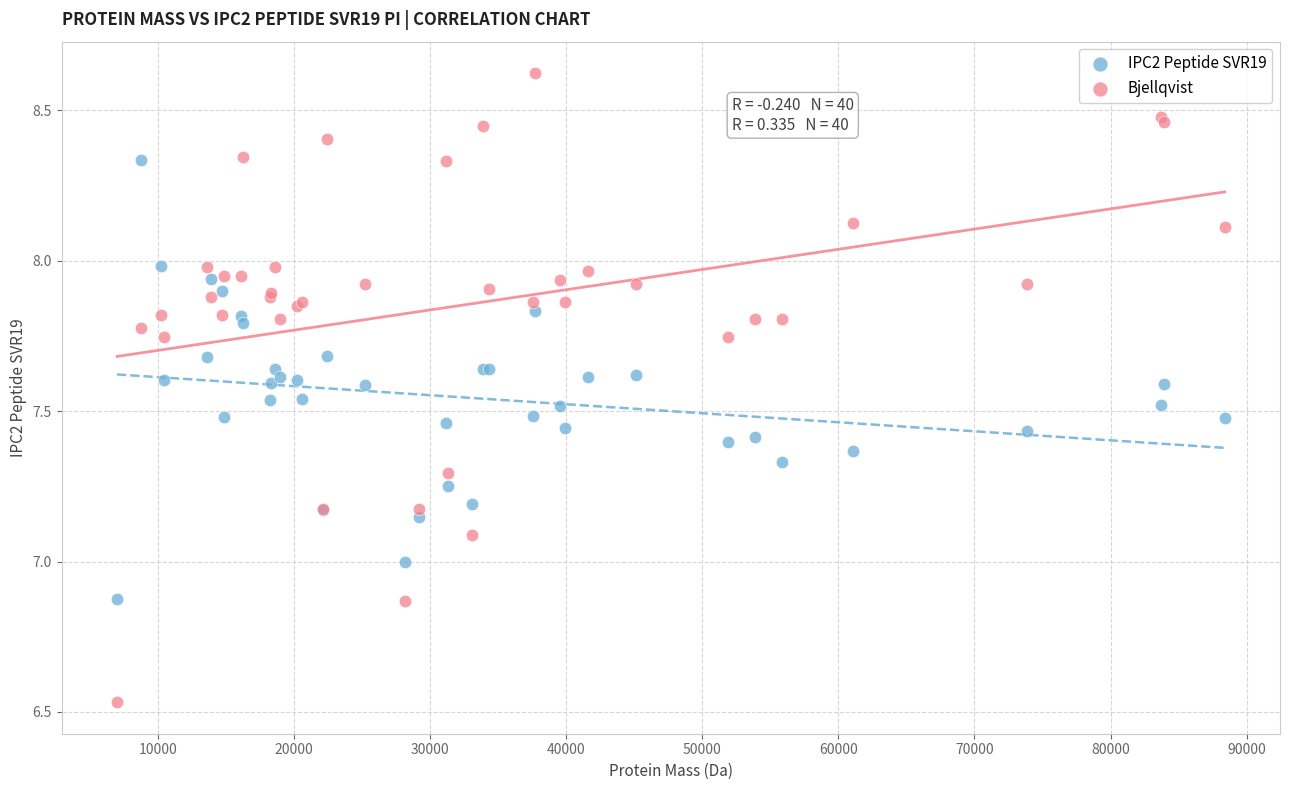

What is the X range (max minus min) for the scatter plot?

81385.0